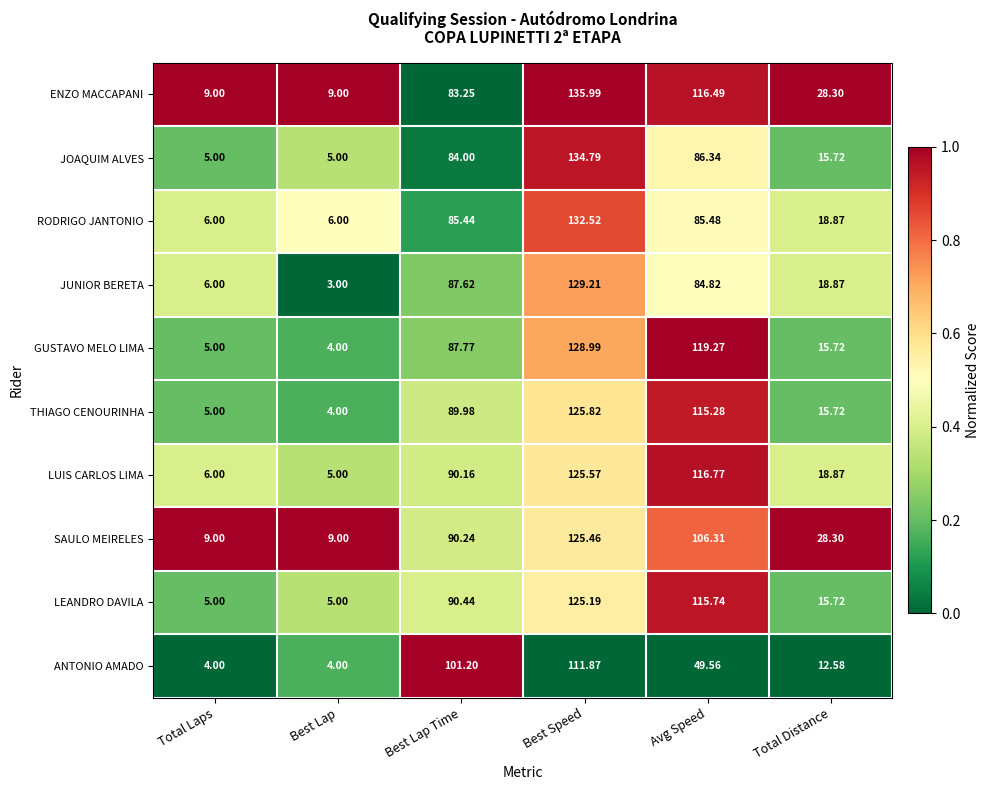

Which series has the largest total across all categories?

ENZO MACCAPANI